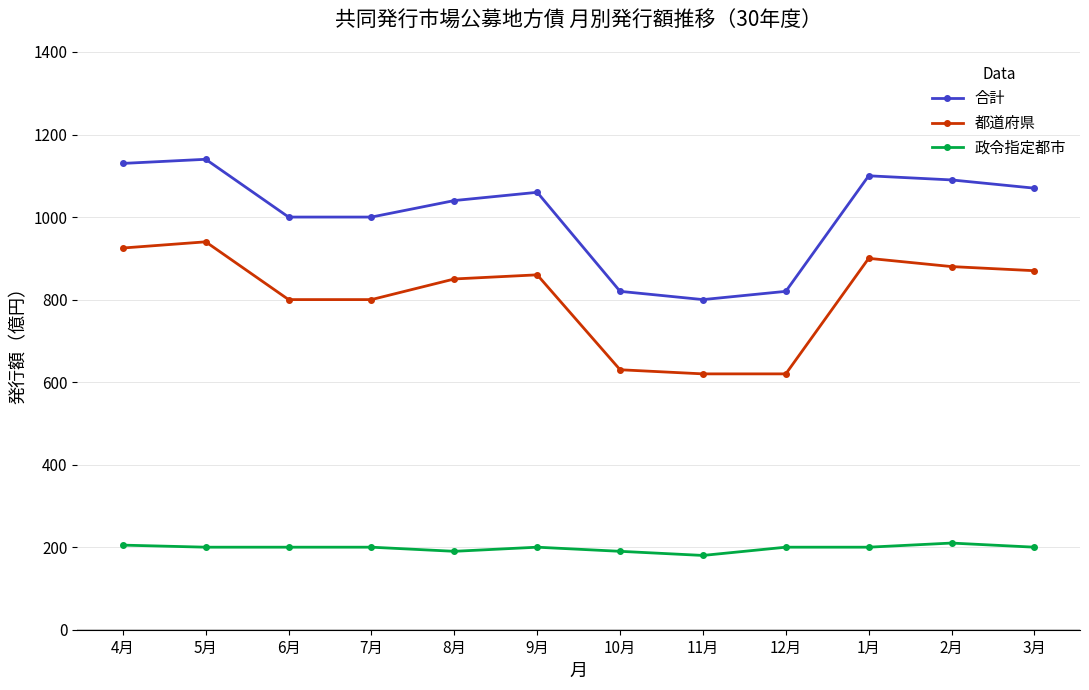

List the series in order of their overall mean, lowest first.

政令指定都市, 都道府県, 合計